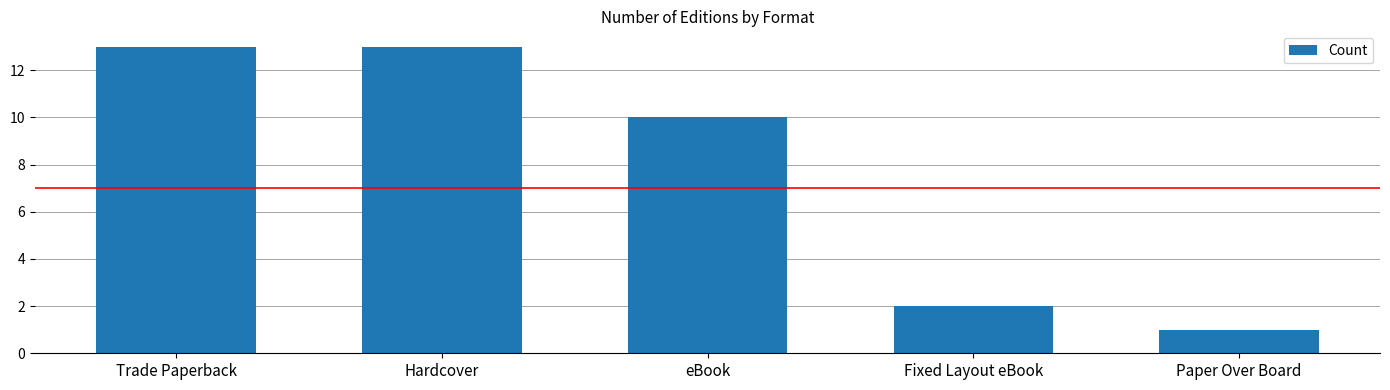

What is the label of the 1st bar from the right?

Paper Over Board